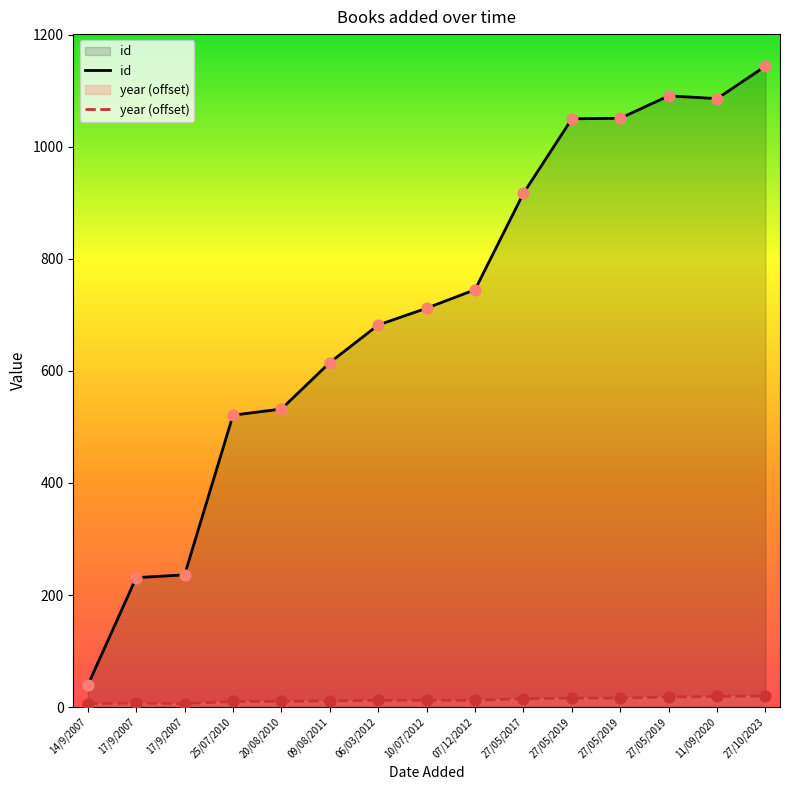

What is the total value across all series at 09/08/2011?

626